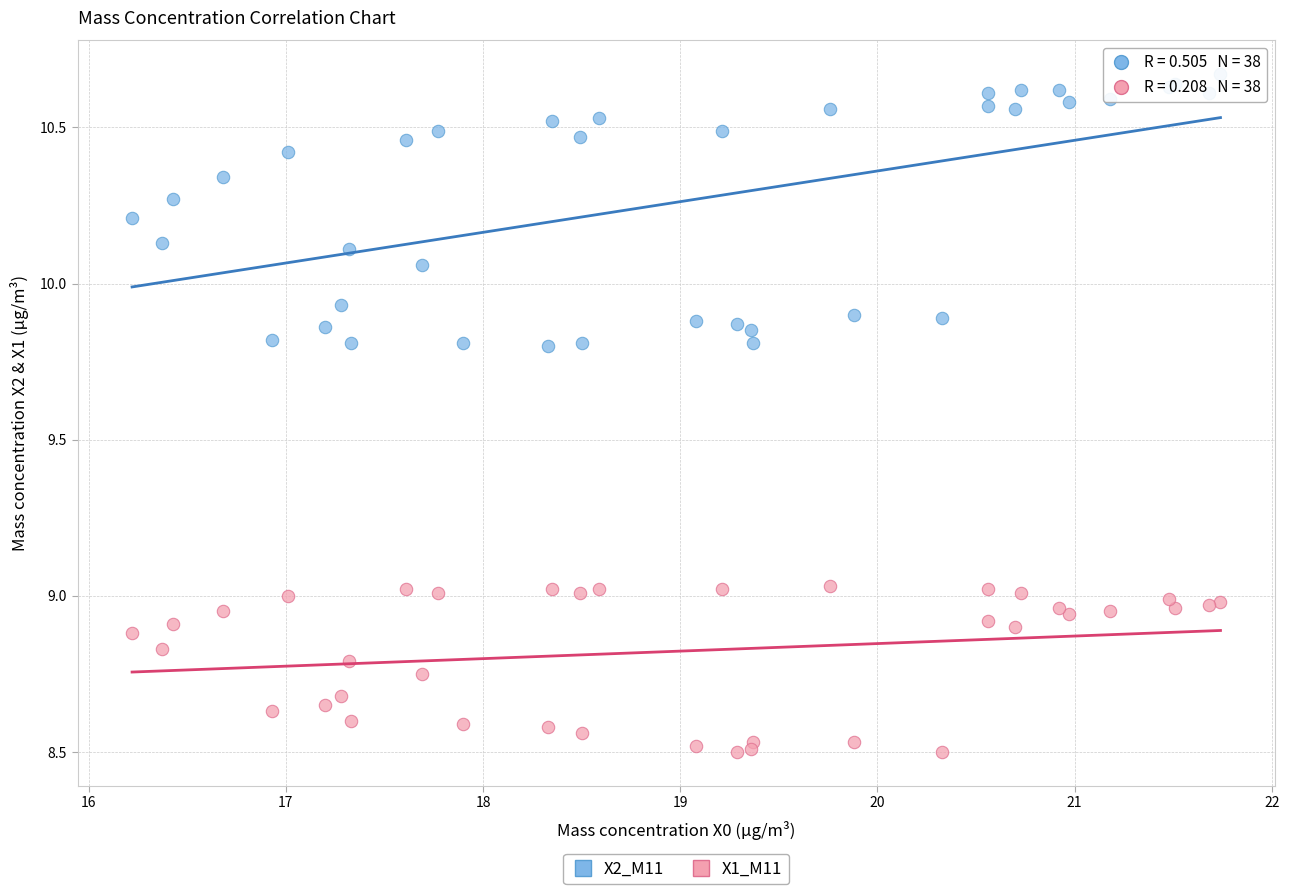

Which series reaches the maximum Y coordinate?

X2_M11